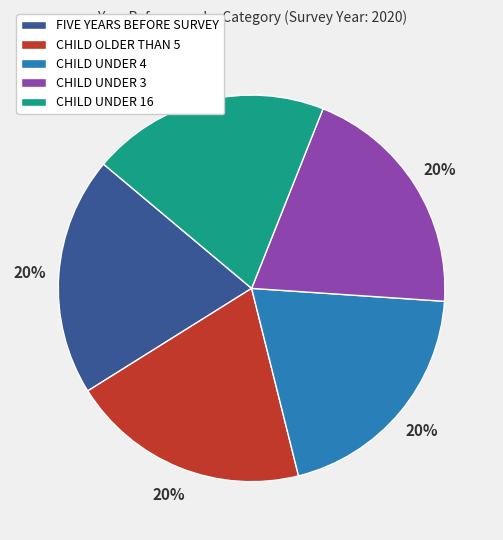

Is the sum of CHILD UNDER 16 and CHILD OLDER THAN 5 greater than half?

No